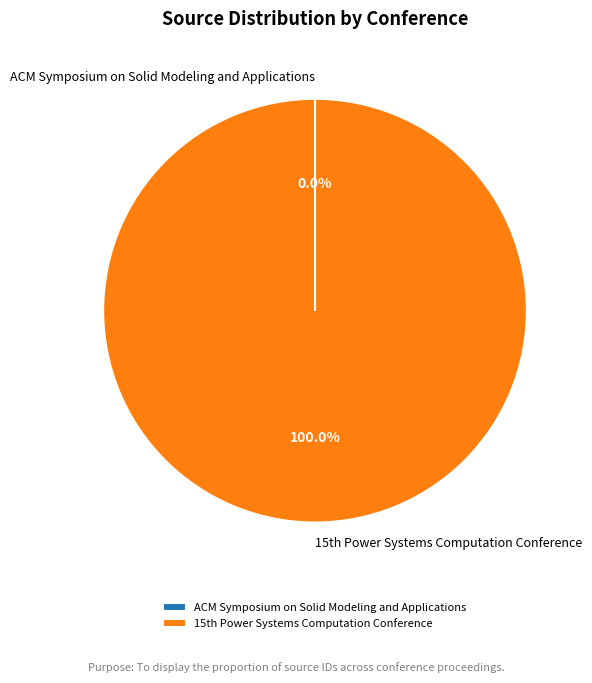

What is the largest slice in the pie chart?

15th Power Systems Computation Conference